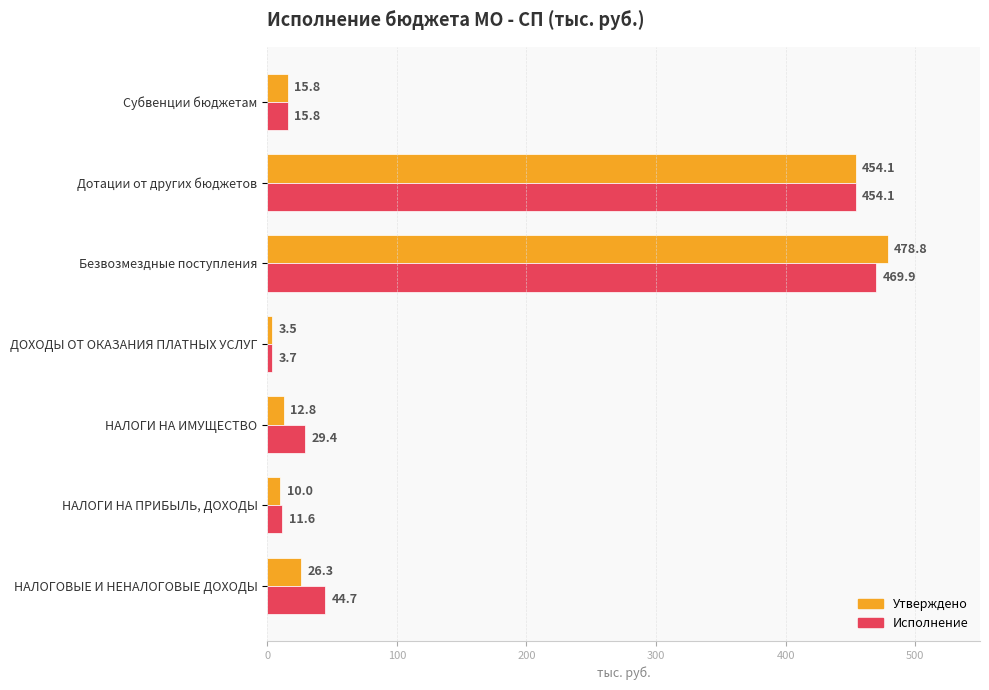

Which category has the lowest value across all series?

ДОХОДЫ ОТ ОКАЗАНИЯ ПЛАТНЫХ УСЛУГ